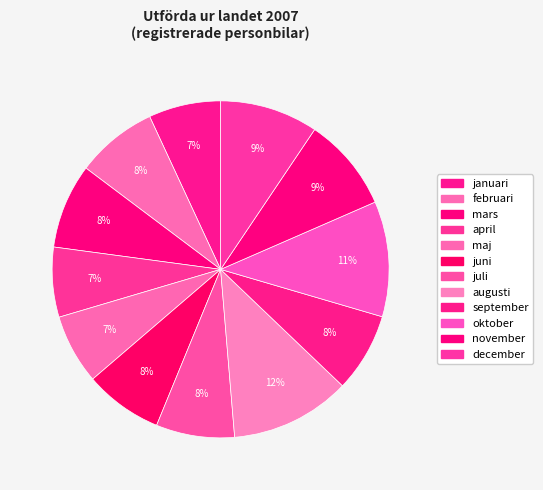

Does mars represent more than half of the total?

No